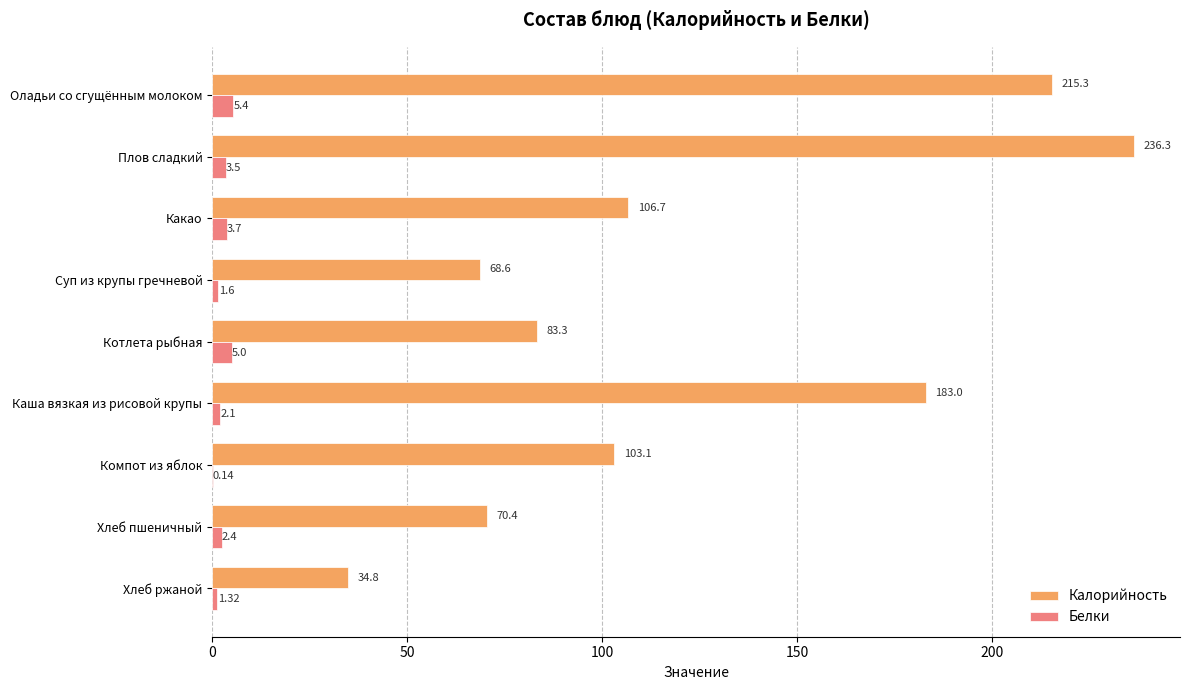

Which series has the largest total across all categories?

Калорийность